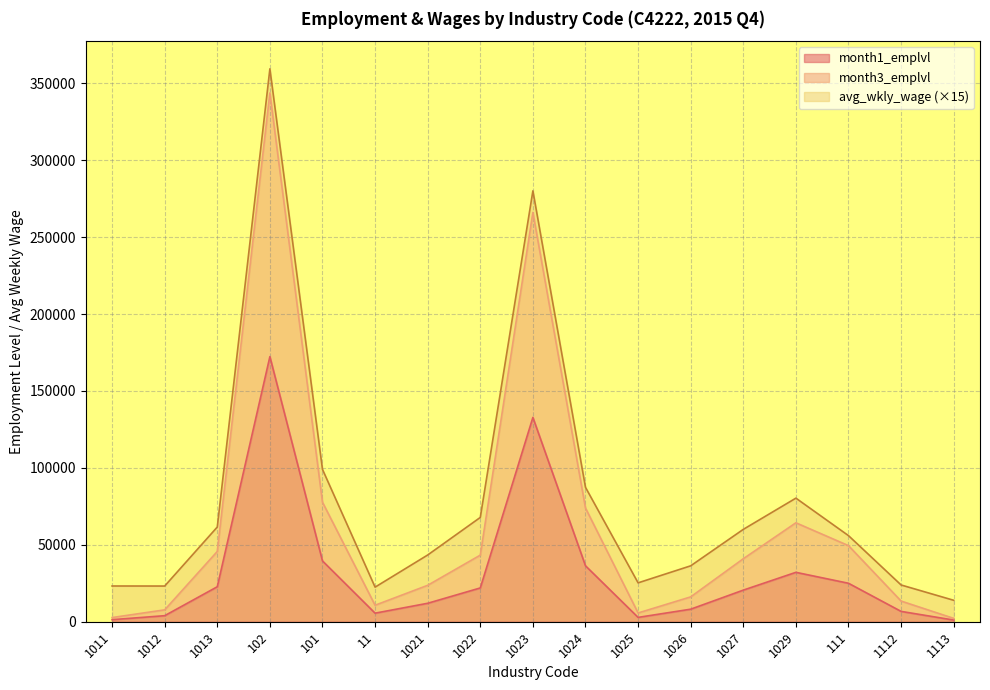

At which category is the sum across all series the highest?

102